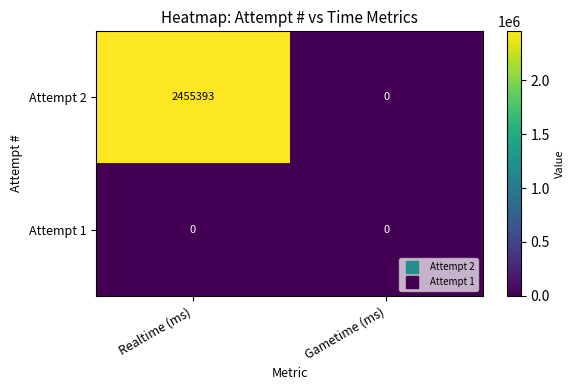

Reading left to right, list all the values displayed in this chart.

Attempt 2: 2455393	0
Attempt 1: 0	0